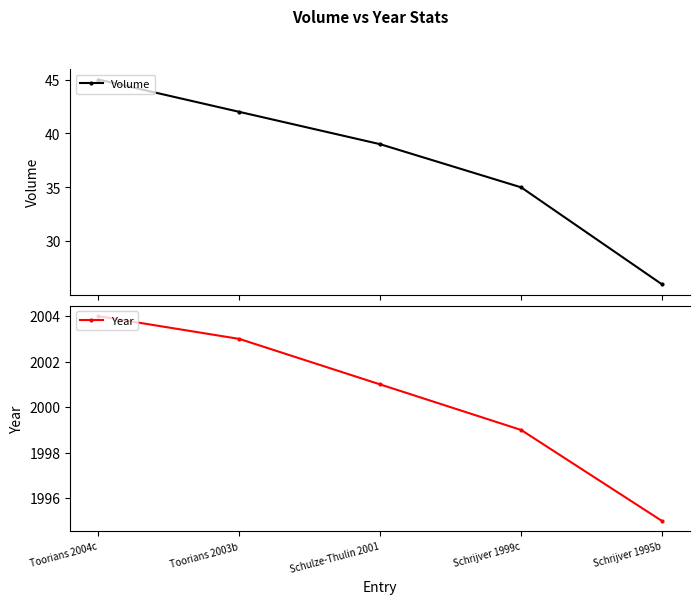

Count the number of data series in this chart.

2